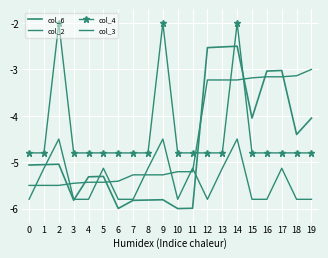

What is the minimum value for col_2?

-5.5